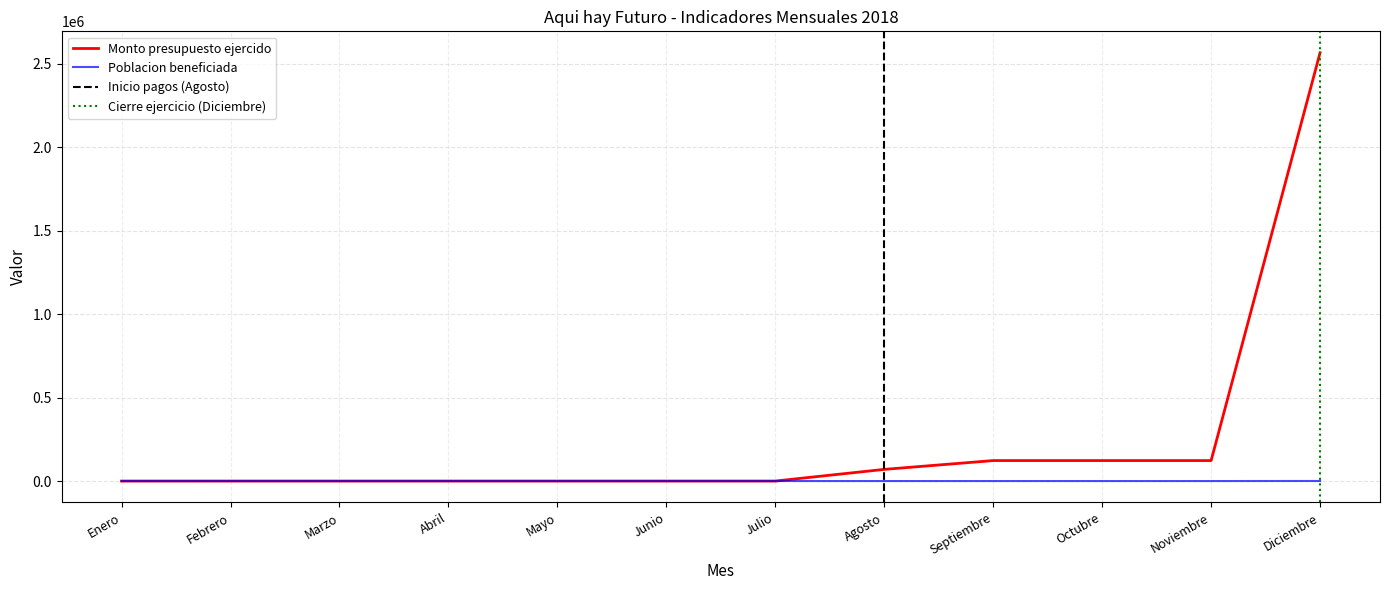

Does the chart have visible grid lines?

Yes